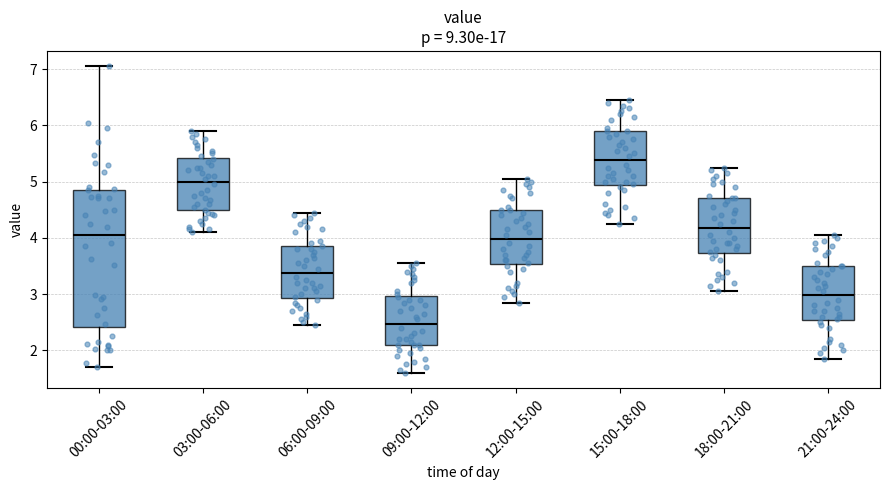

Reading left to right, read every box against the y-axis: the position of its median line, the range the box covers, and the ends of its whiskers. The values are not printed on the chart, so give them approximately, as read against the axis.

00:00-03:00: median 4.1, box 2.4 to 4.9, whiskers 1.7 to 7.1
03:00-06:00: median 5.0, box 4.5 to 5.4, whiskers 4.1 to 5.9
06:00-09:00: median 3.4, box 2.9 to 3.9, whiskers 2.5 to 4.5
09:00-12:00: median 2.5, box 2.1 to 3.0, whiskers 1.6 to 3.6
12:00-15:00: median 4.0, box 3.5 to 4.5, whiskers 2.9 to 5.1
15:00-18:00: median 5.4, box 4.9 to 5.9, whiskers 4.3 to 6.5
18:00-21:00: median 4.2, box 3.7 to 4.7, whiskers 3.1 to 5.3
21:00-24:00: median 3.0, box 2.5 to 3.5, whiskers 1.9 to 4.1